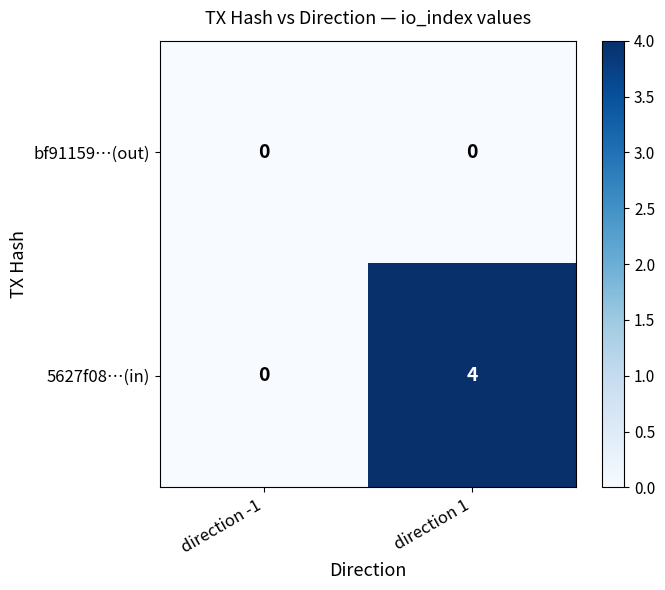

Reading left to right, what are all the values shown in this chart?

bf91159…(out): 0	0
5627f08…(in): 0	4